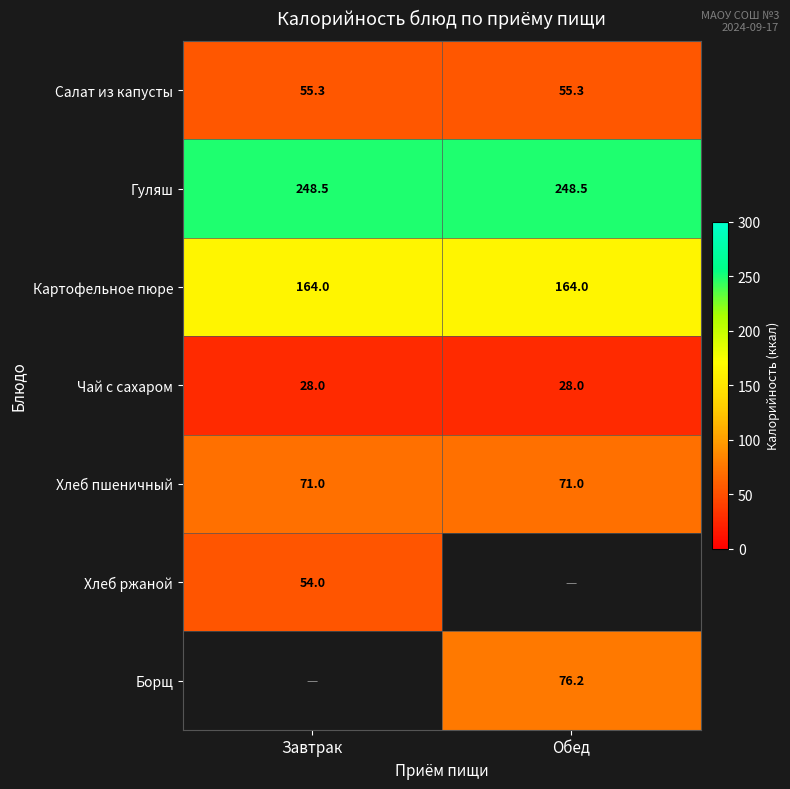

Rank the categories by Борщ value from lowest to highest.

Завтрак, Обед